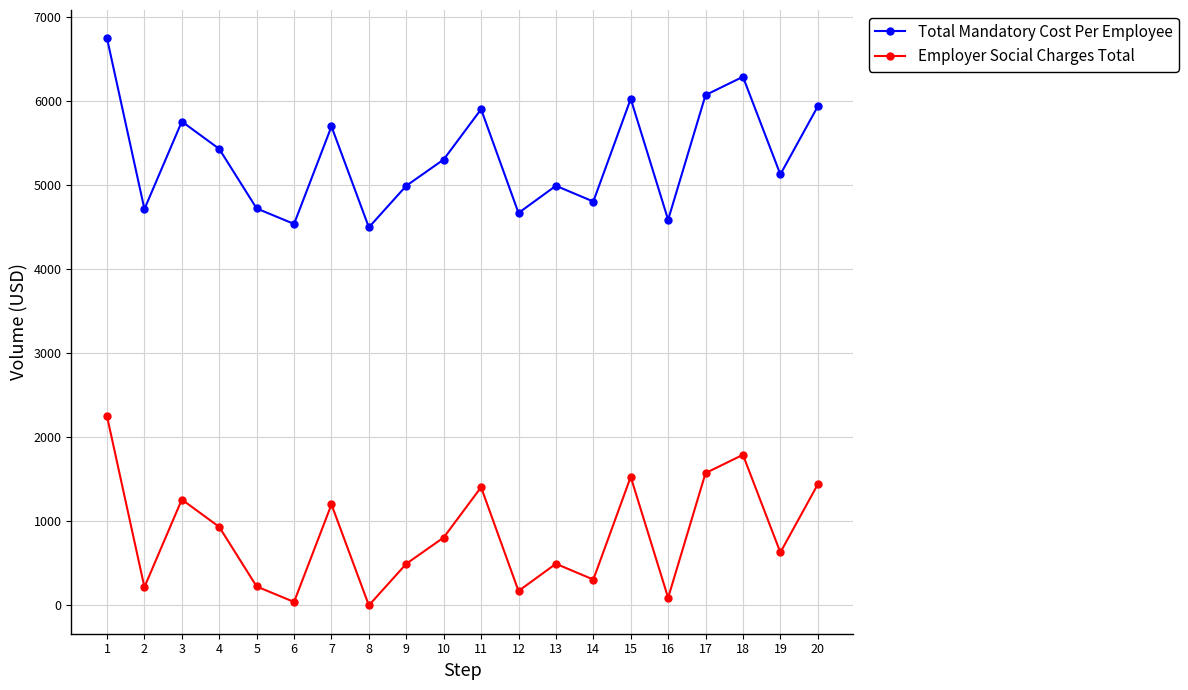

What value does the Total Mandatory Cost Per Employee series have at 1?

6750.0